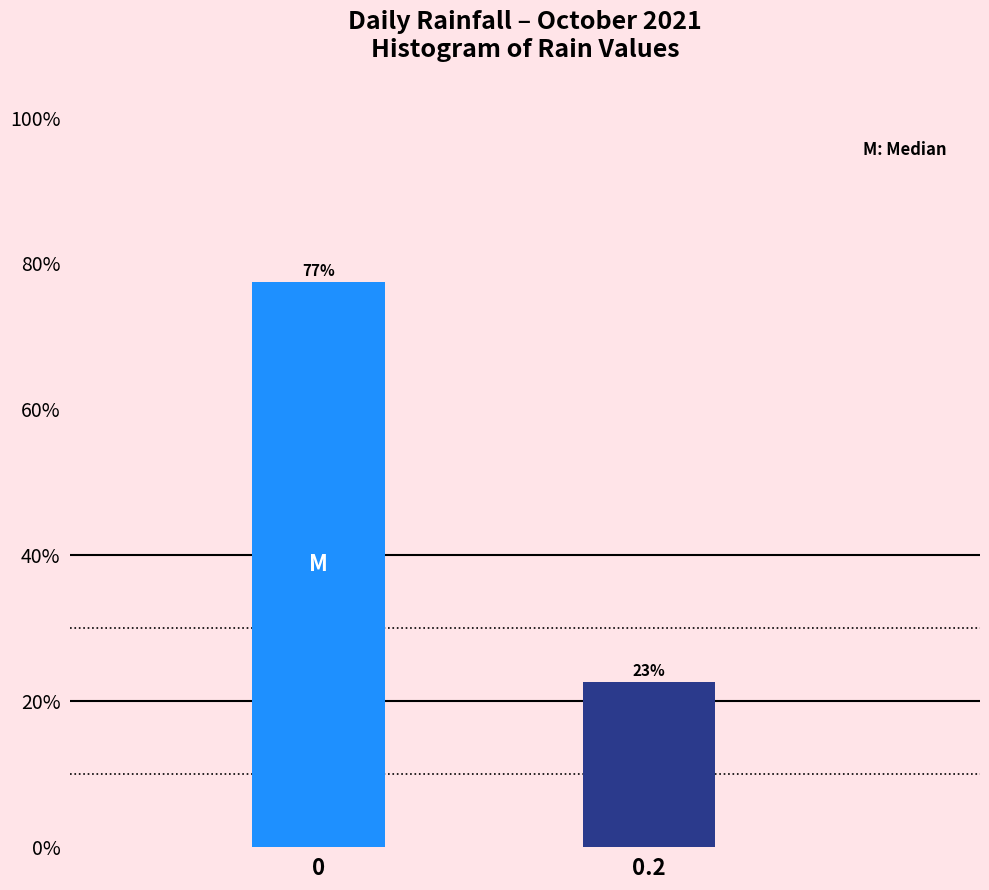

How many bars are there in total?

2